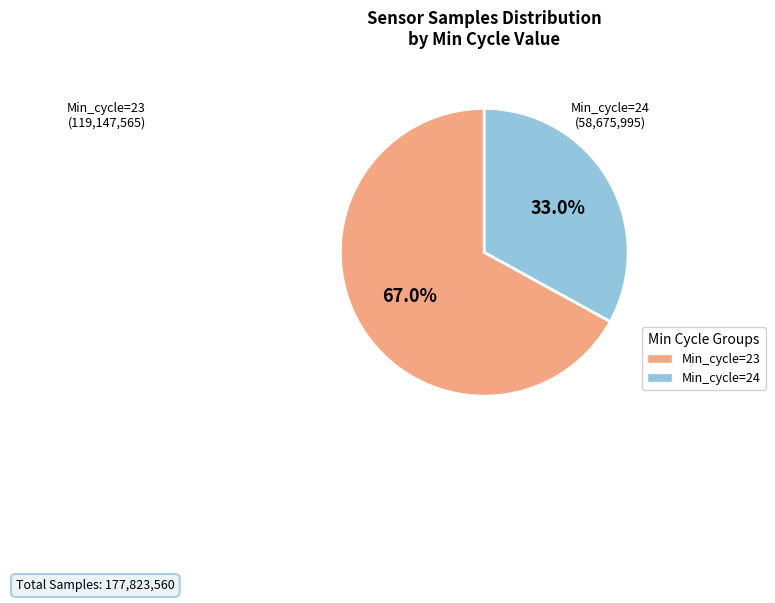

Is there any slice that represents more than half of the pie?

Yes